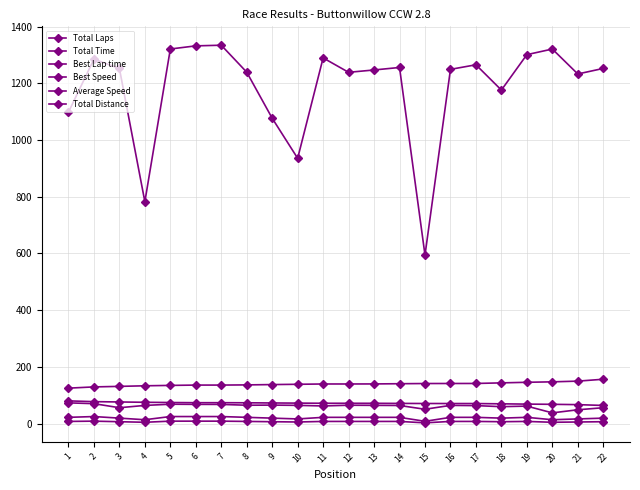

Count the number of data series in this chart.

6